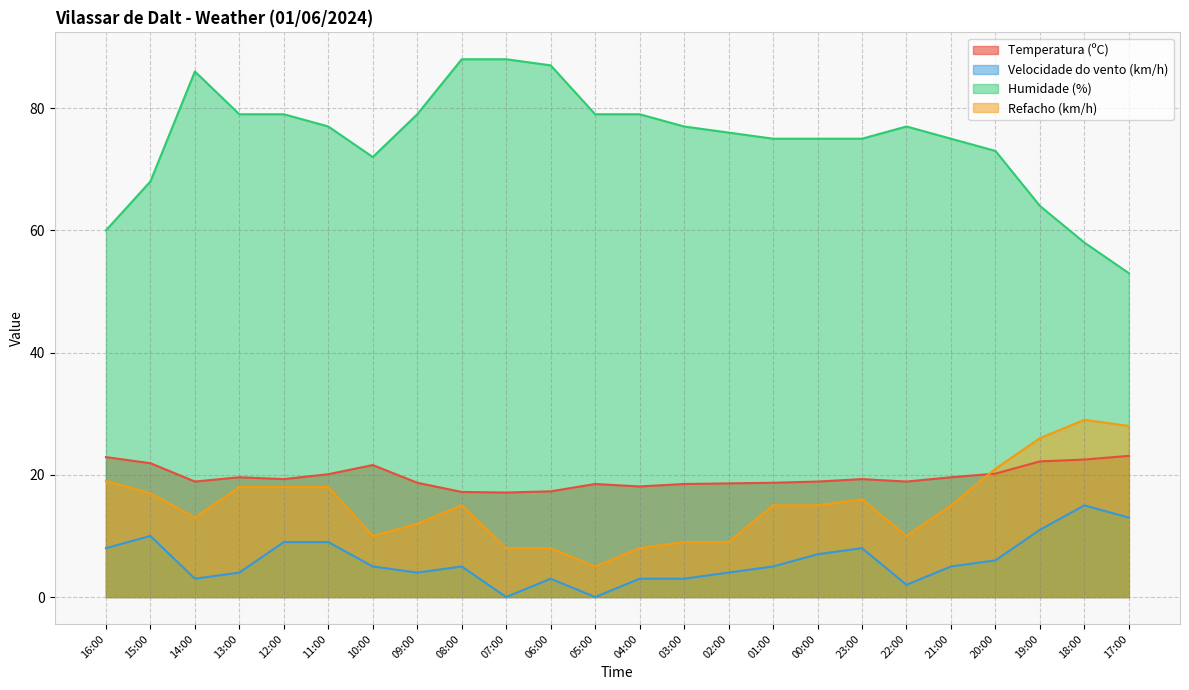

How many values in the Temperatura (ºC) series exceed 19?

12